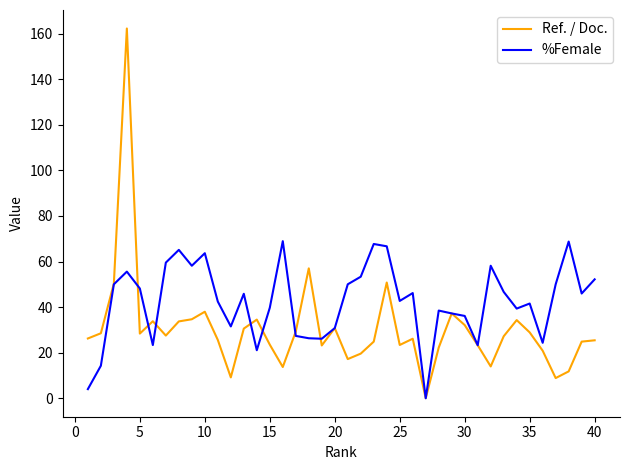

Rank the series by their average value, from highest to lowest.

%Female, Ref. / Doc.